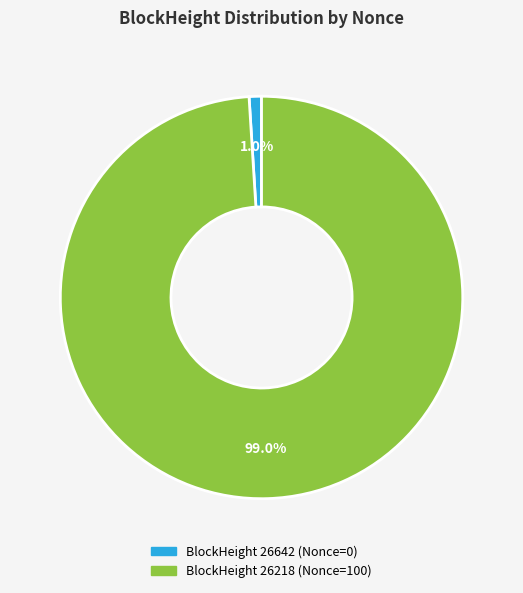

How many segments does this pie chart have?

2